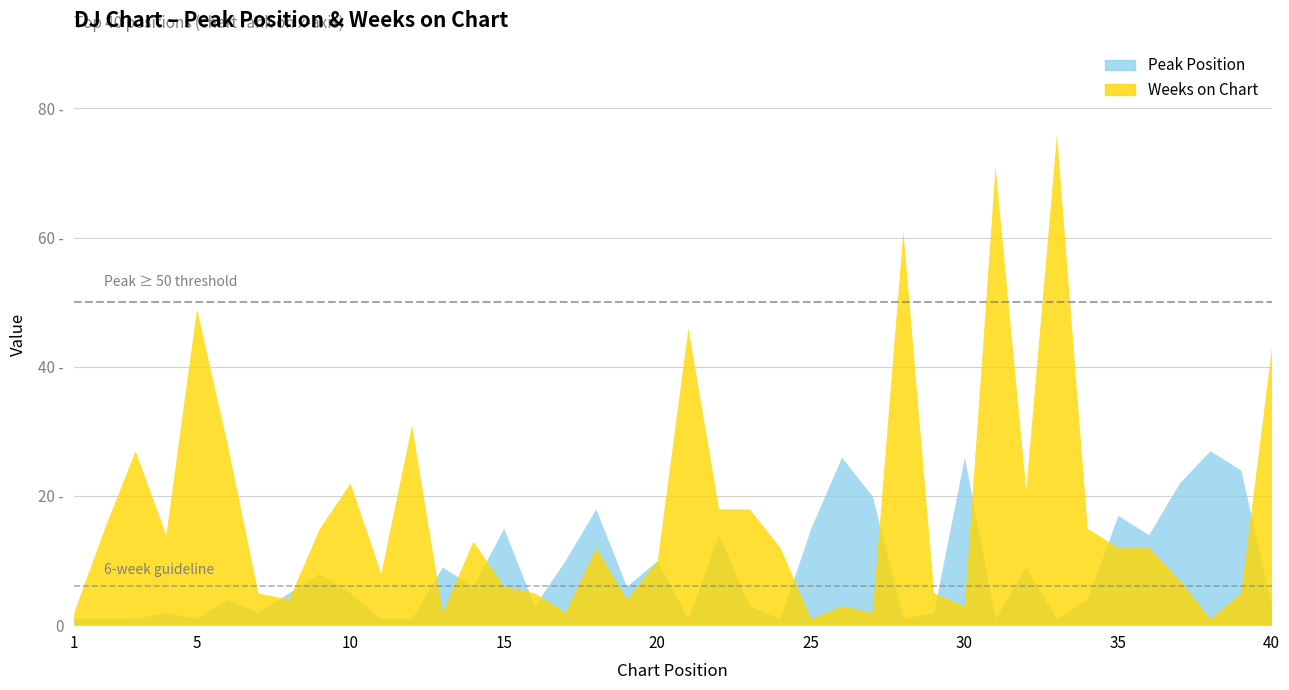

Does the chart display data point markers on the line(s)?

No